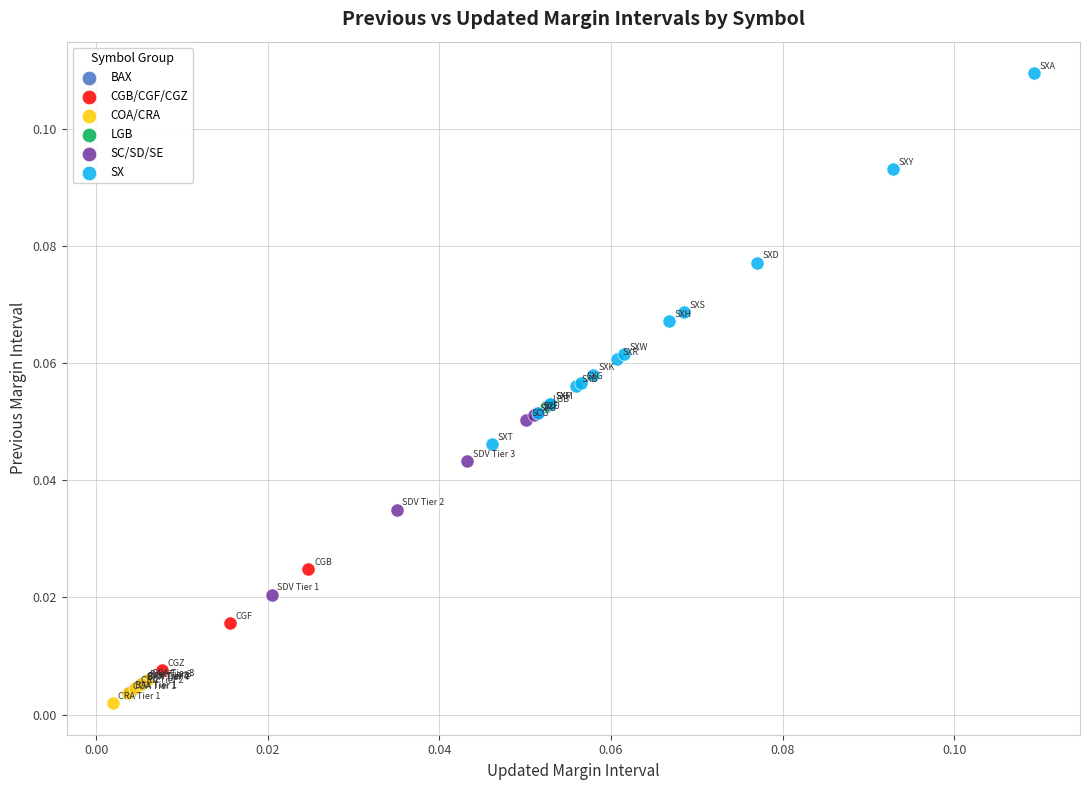

Which series contains the highest Y value?

SX